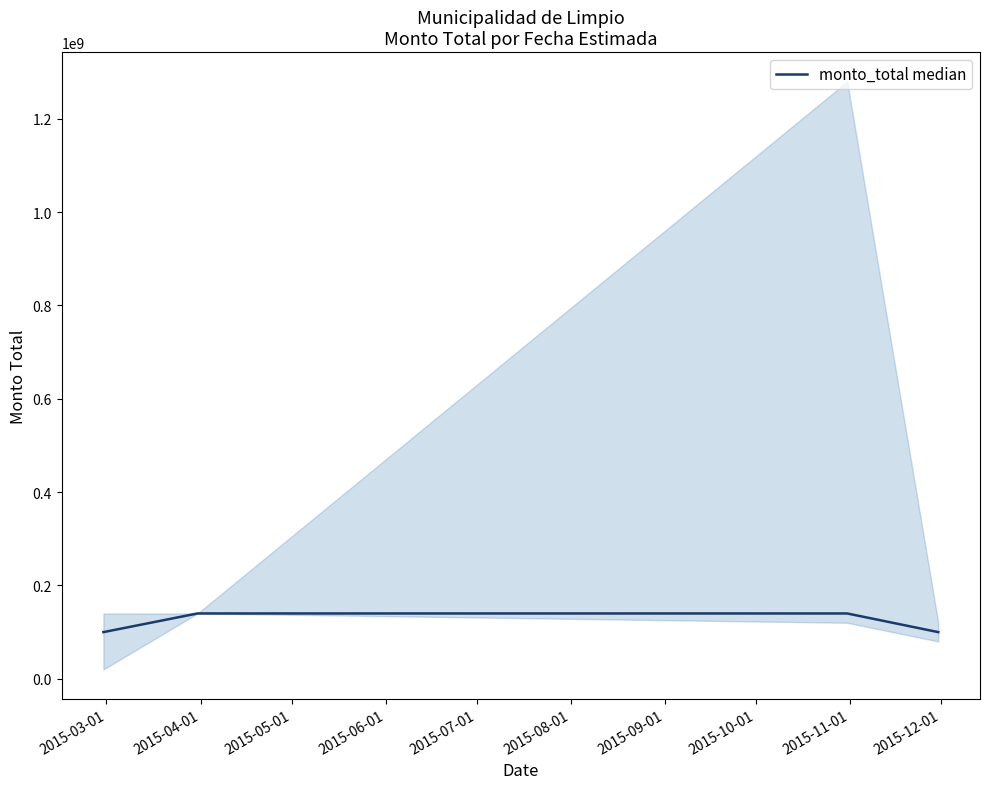

True or false: there are more than 0 points higher than both neighbors.

False